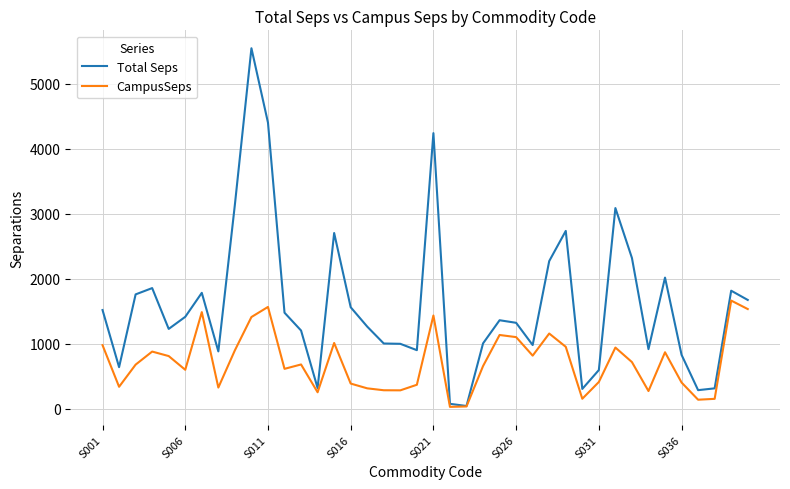

Which series has the largest total across all categories?

Total Seps